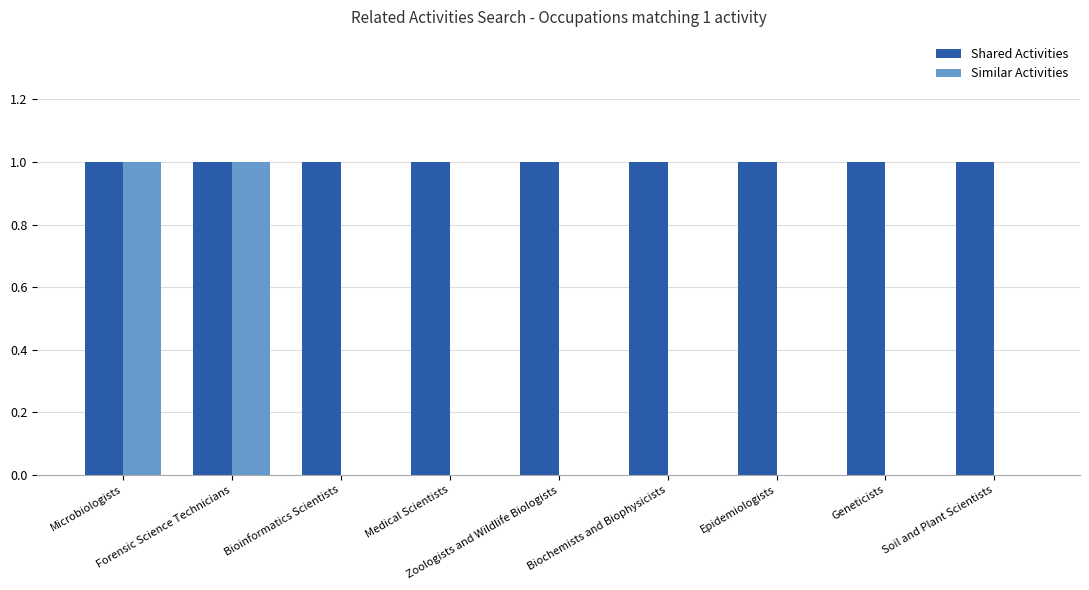

Are the bars horizontal?

No